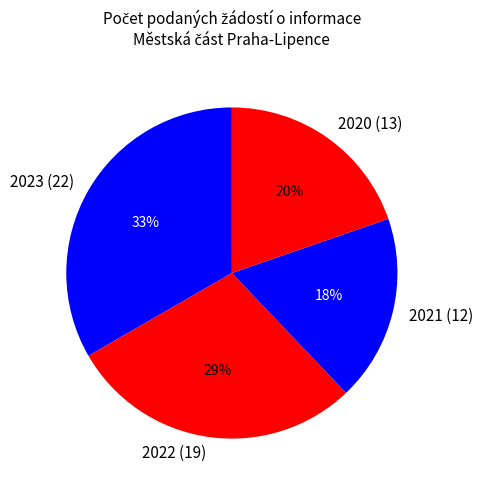

Combined, do 2020 (13) and 2023 (22) account for over 50%?

Yes